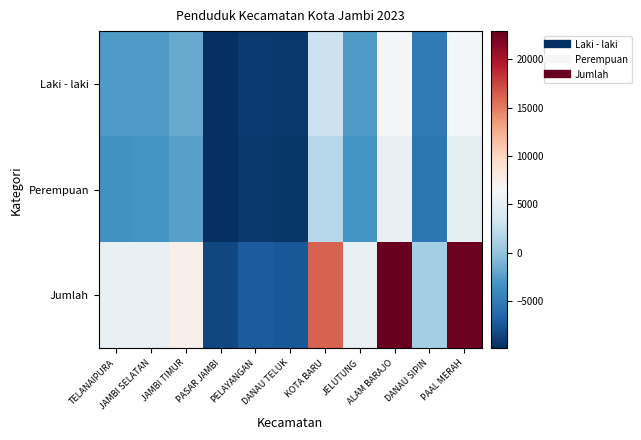

List the series in order of their peak value, highest first.

Jumlah, Laki - laki, Perempuan